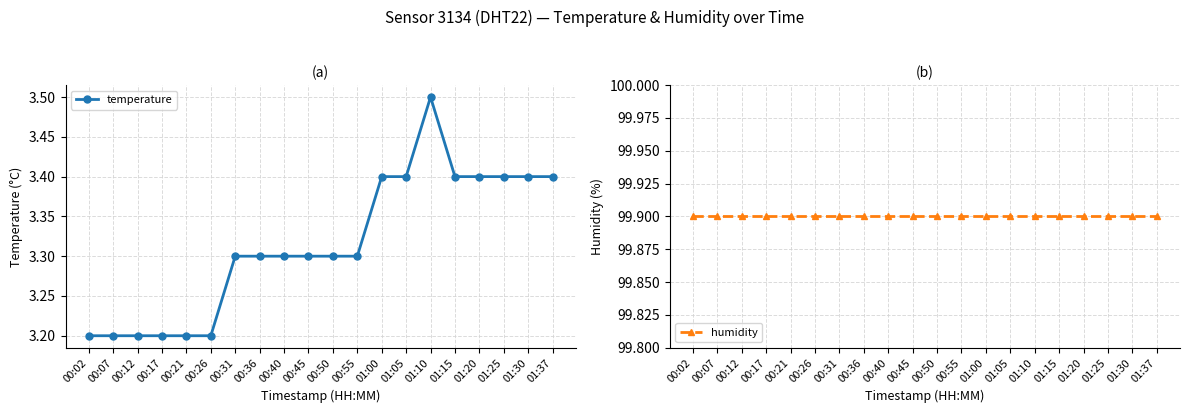

What is the minimum value shown in the chart?

3.2